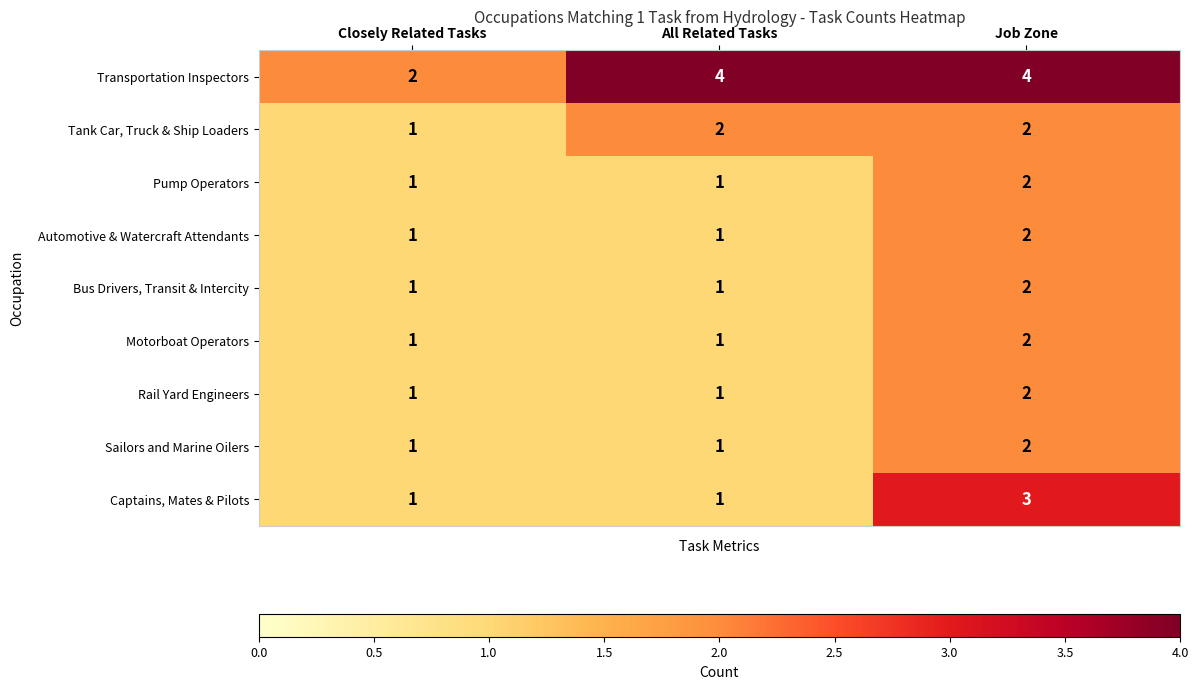

What is the sum of all Transportation Inspectors values?

10